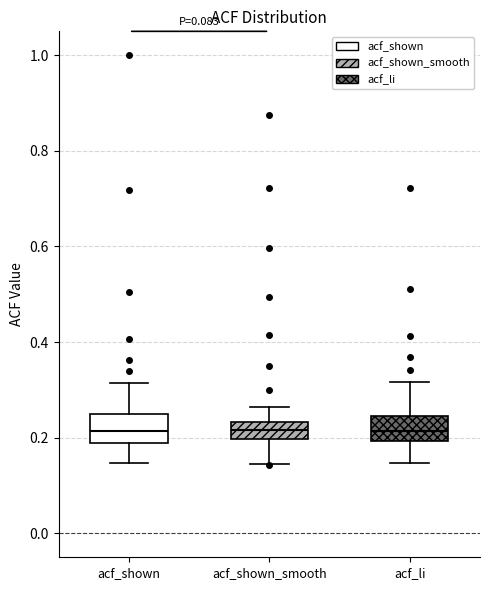

Where does the lower whisker of the box for acf_shown end on the y-axis? The values are not printed on the chart, so give them approximately, as read against the axis.

0.14